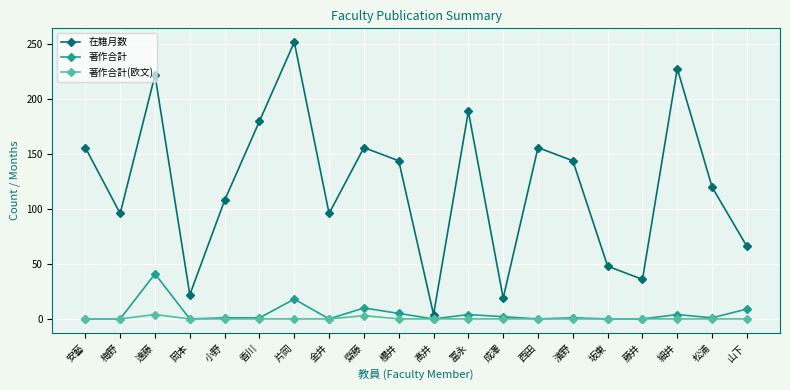

What is the difference between the 在籍月数 values at 小野 and 濱野?

36